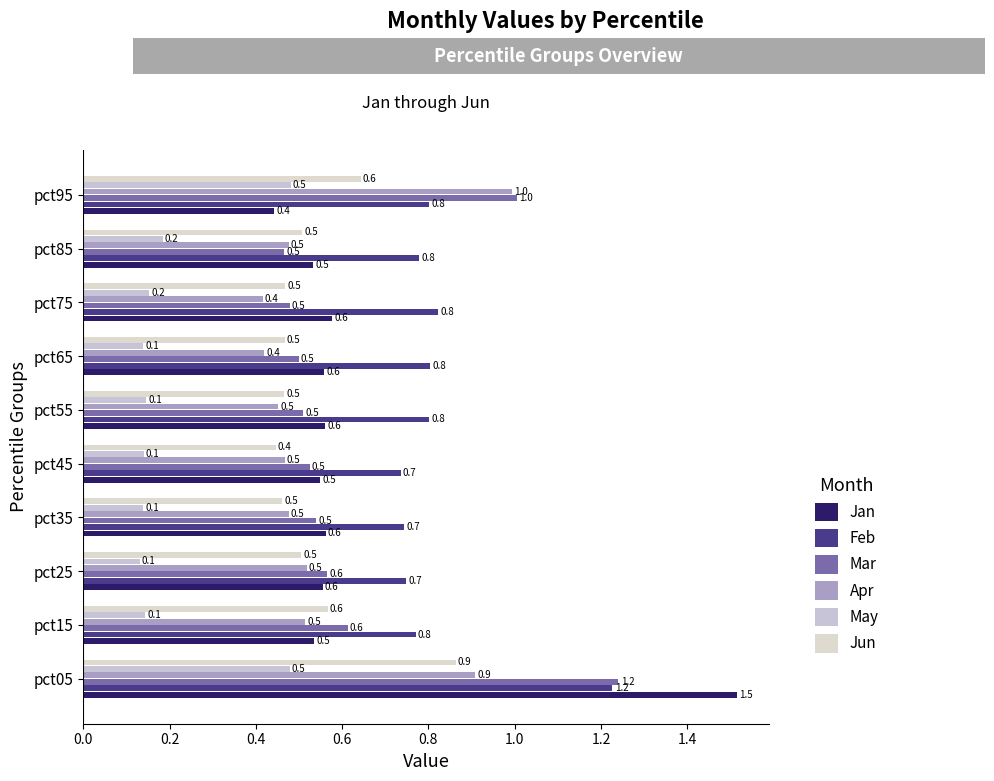

What is the value of the May bar at the 5th from the left?

0.1